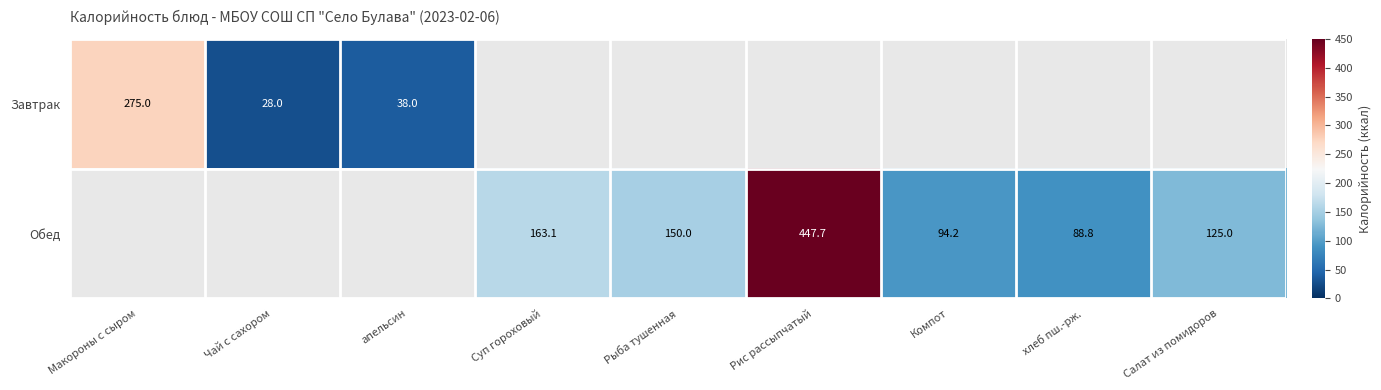

The Обед series shows 19.6 at Компот. True or false?

False